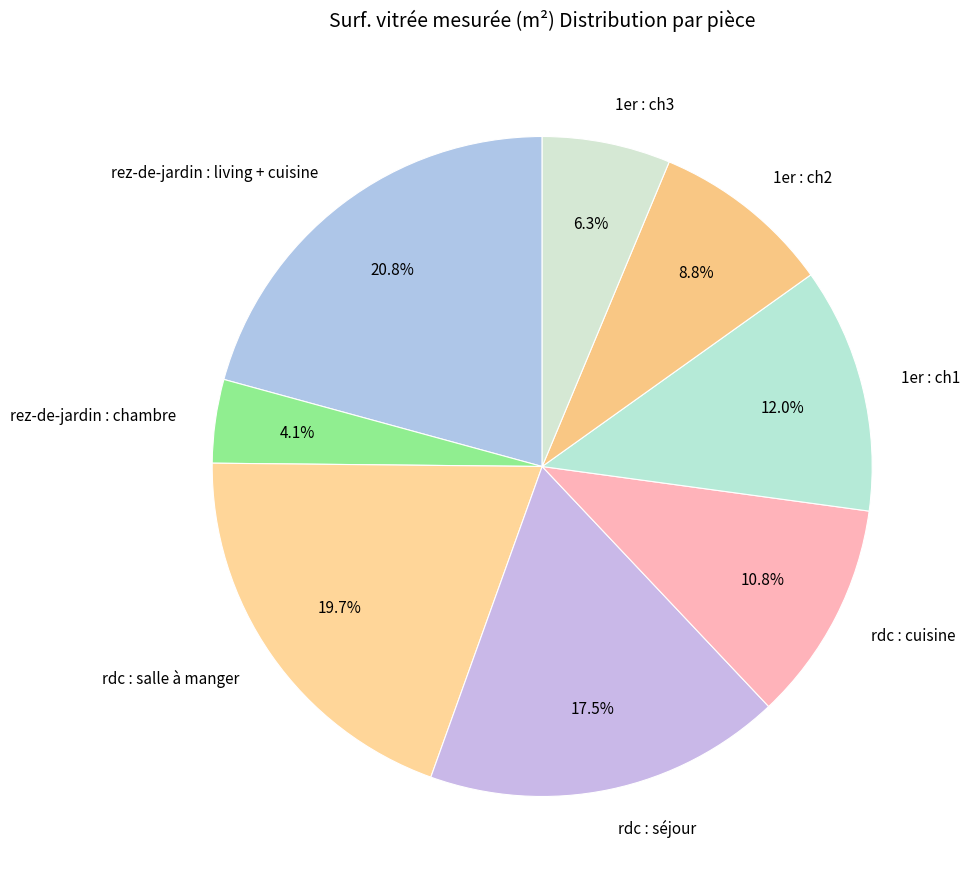

Combined, what portion of the pie is rdc : salle à manger and rez-de-jardin : chambre?

23.8%